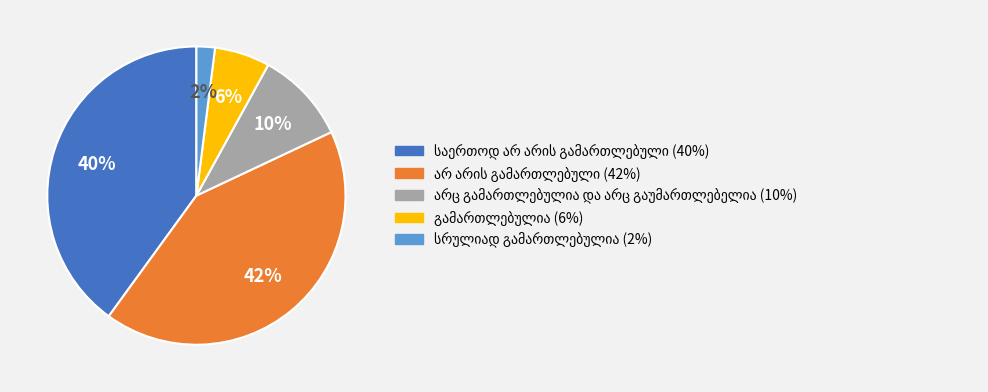

Count the number of slices in the pie.

5